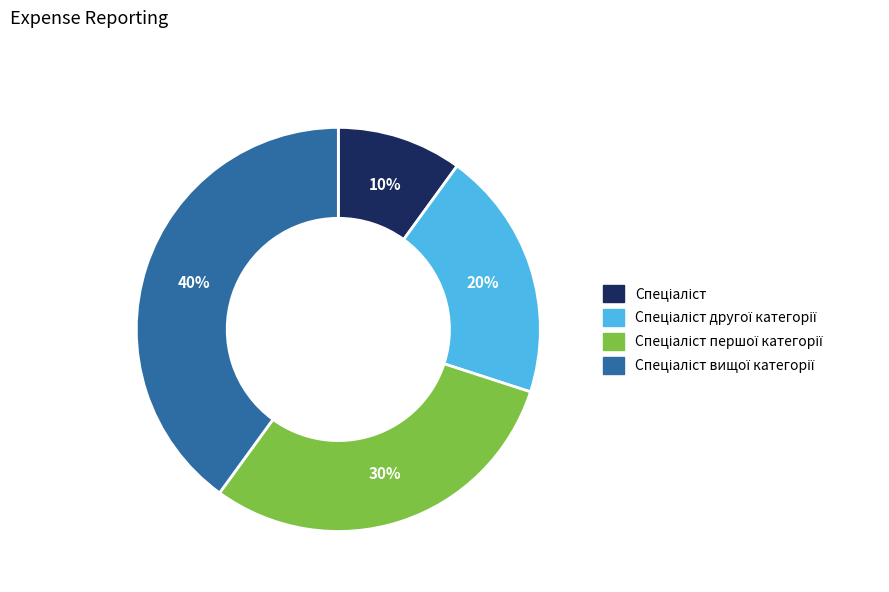

Does any single category account for the majority?

No